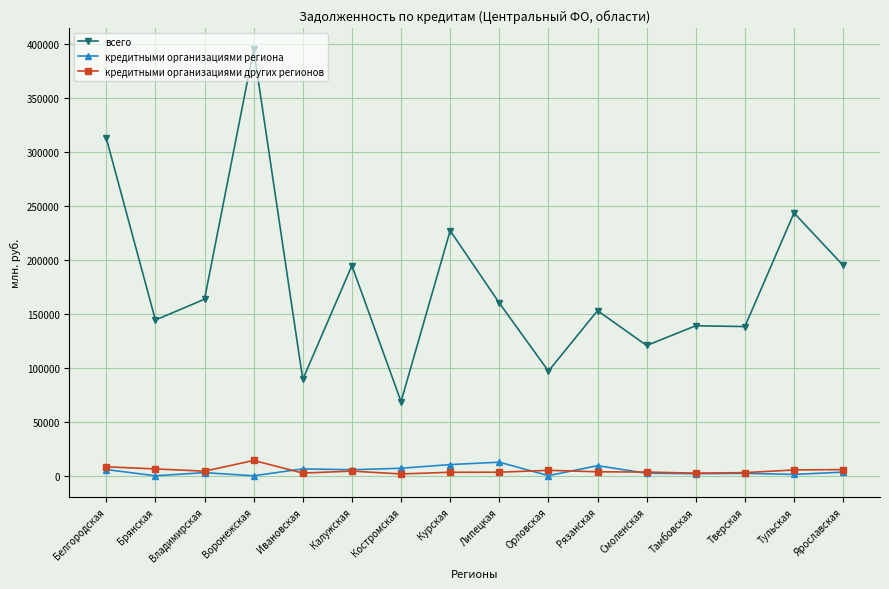

Is it true that всего equals 120679 at Смоленская?

True